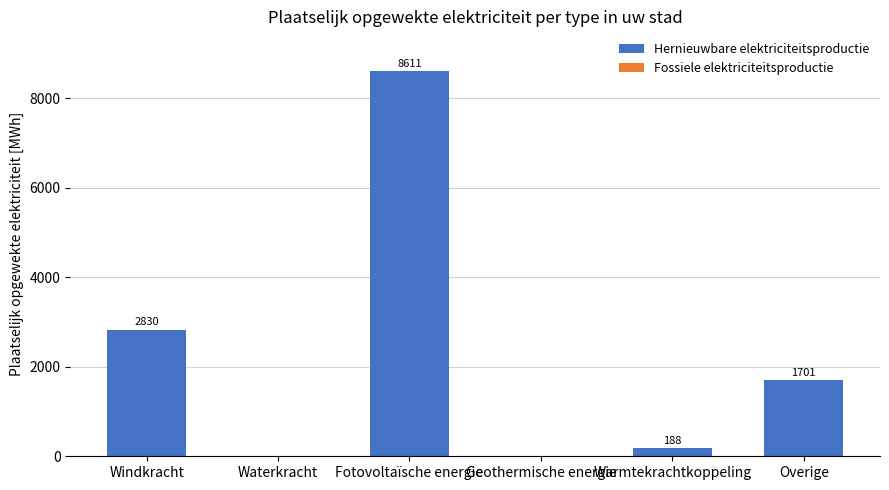

Which has a higher value, Windkracht or Warmtekrachtkoppeling?

Windkracht